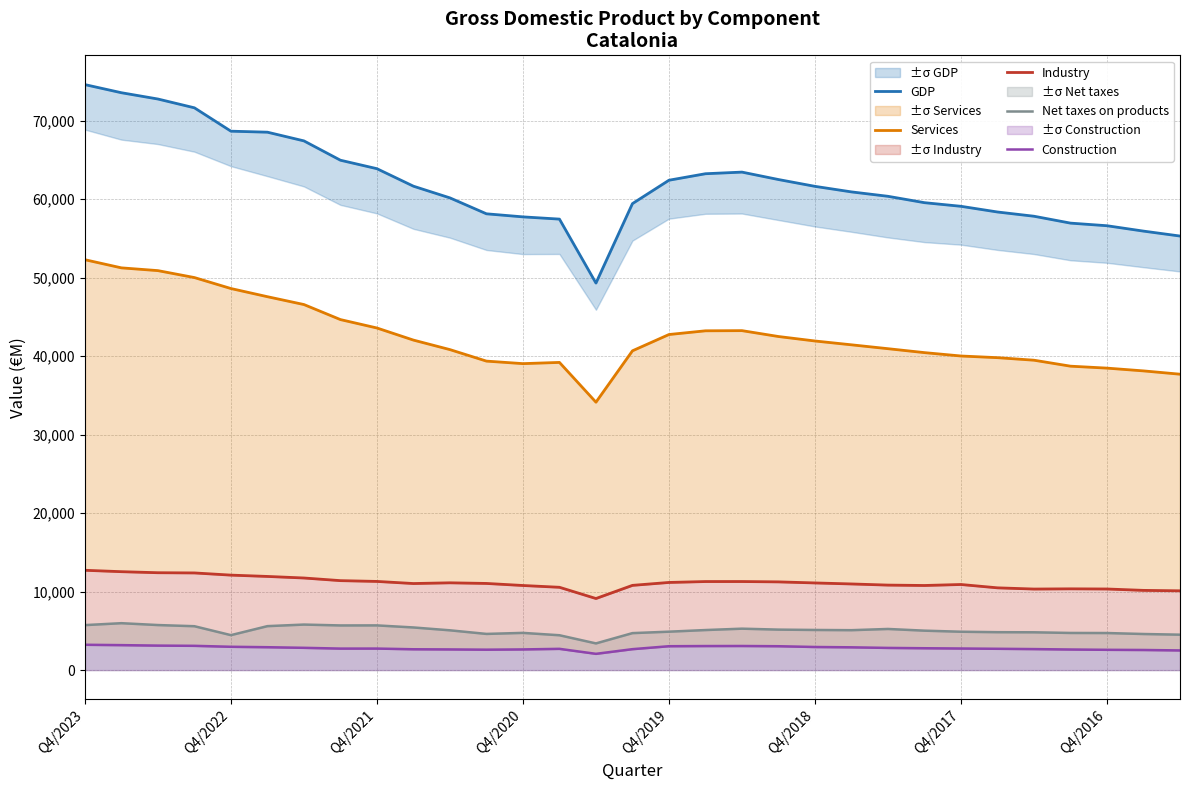

True or false: Industry has more than 0 interior local peaks.

True